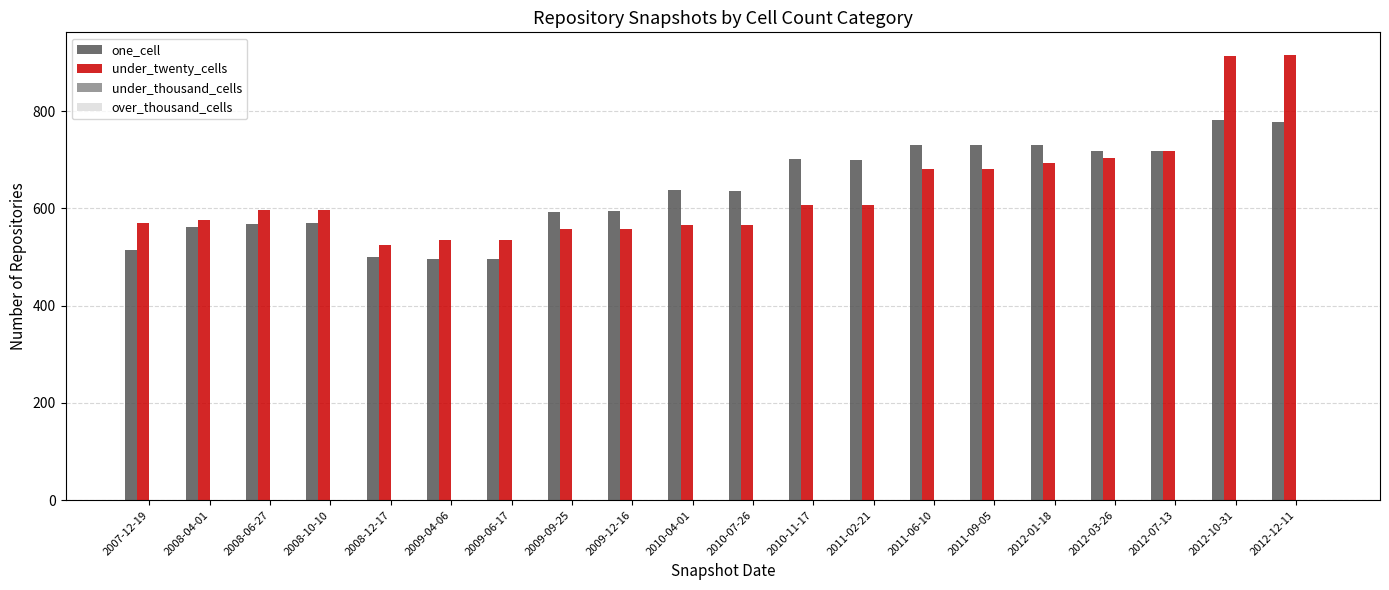

What is the spread (max minus min) of values at 2011-06-10?

51